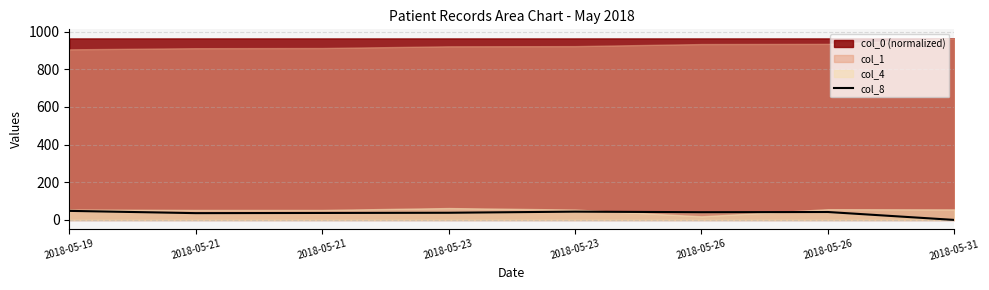

The value at 2018-05-26 is 42. True or false?

True